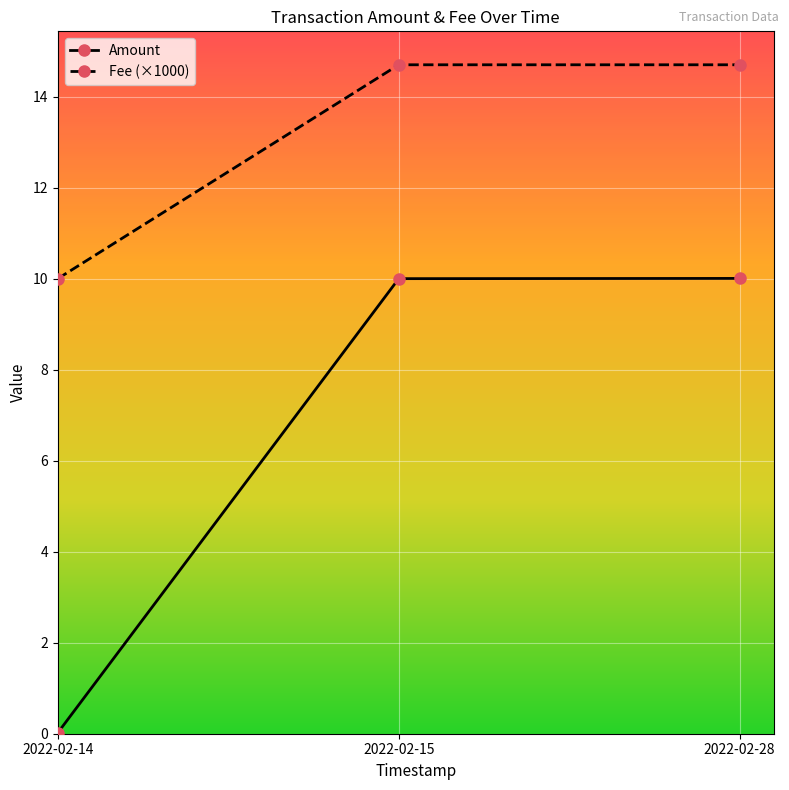

Rank the series by their average value, from lowest to highest.

Amount, Fee (×1000)